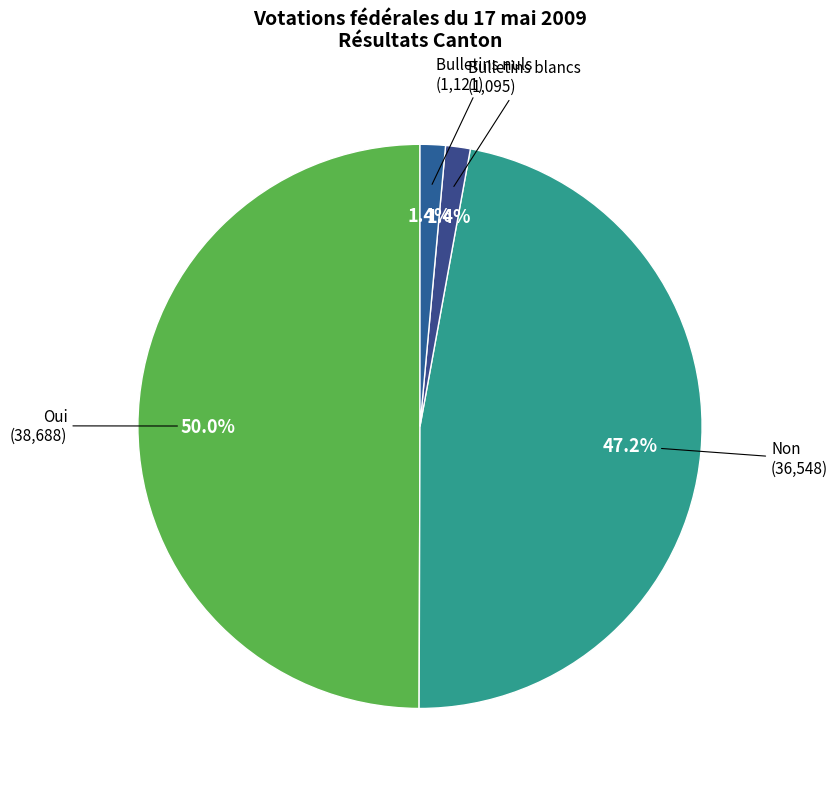

To the nearest percent, what portion does Oui represent?

50%